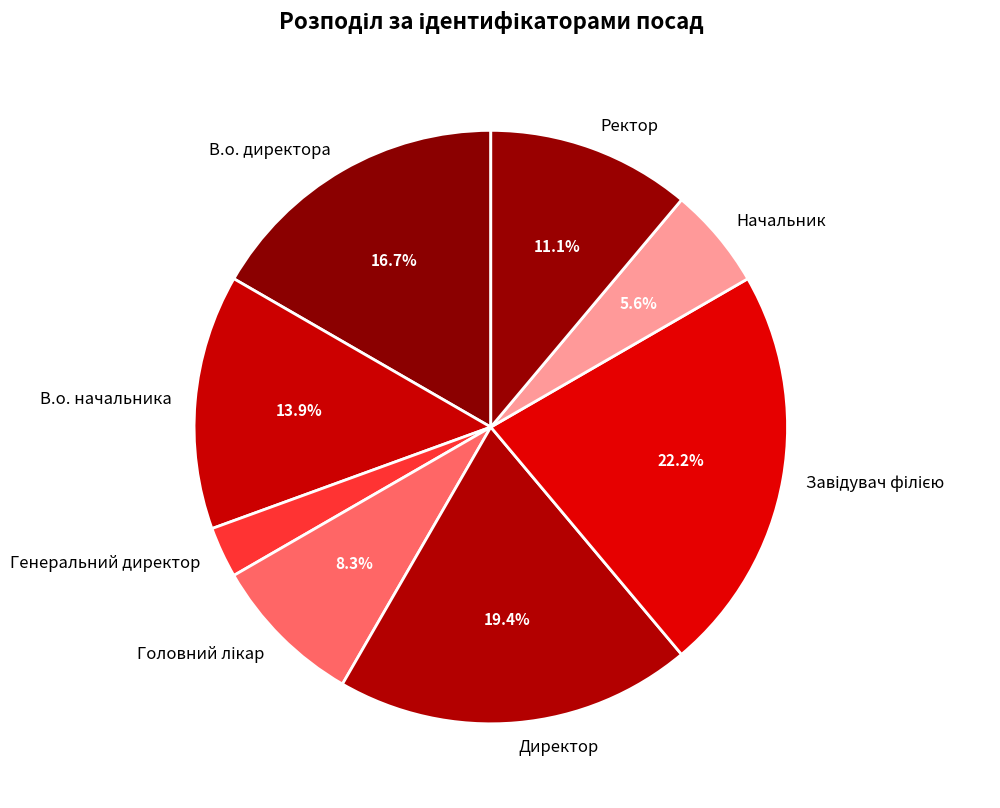

Approximately how many times larger is the value at В.о. директора compared to Ректор?

1.5